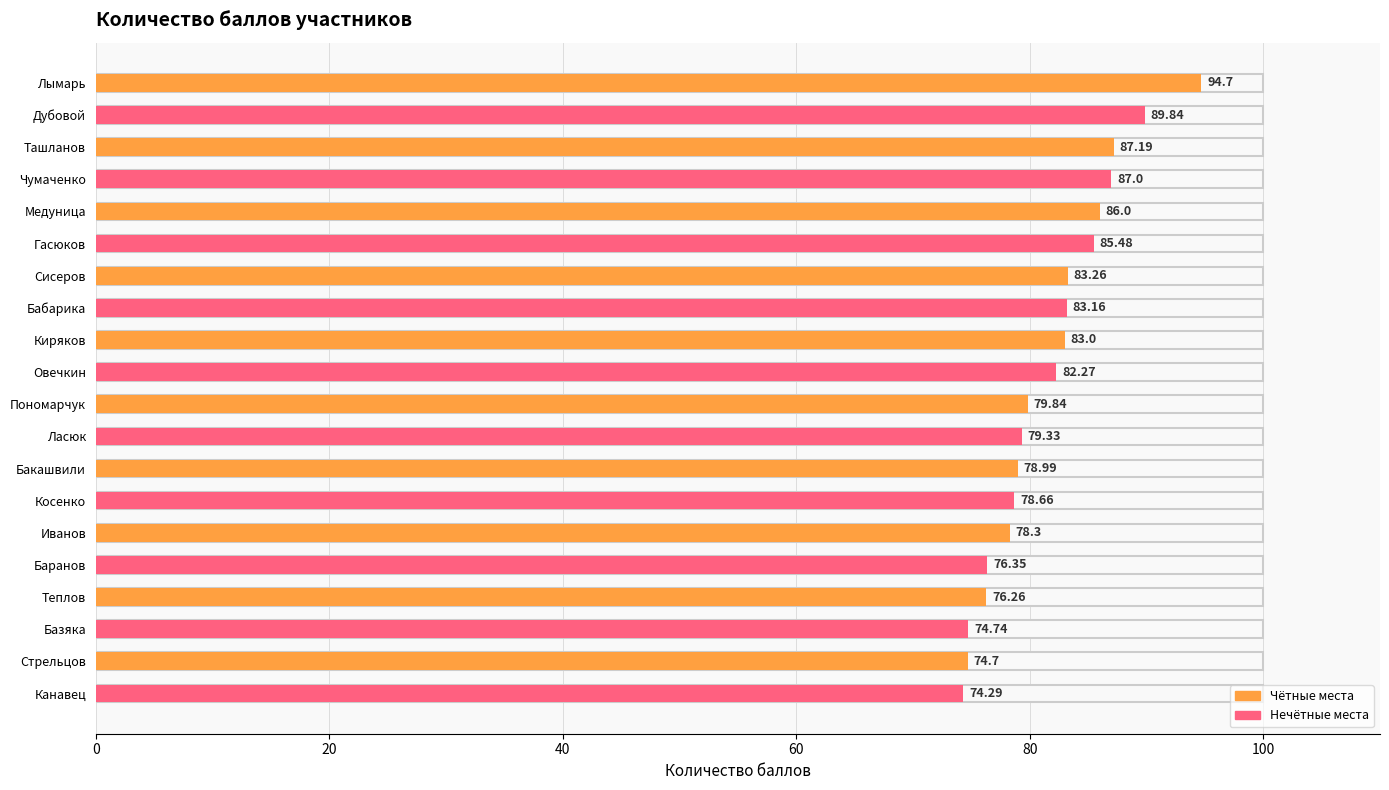

What is the label of the 11th bar from the bottom?

Овечкин